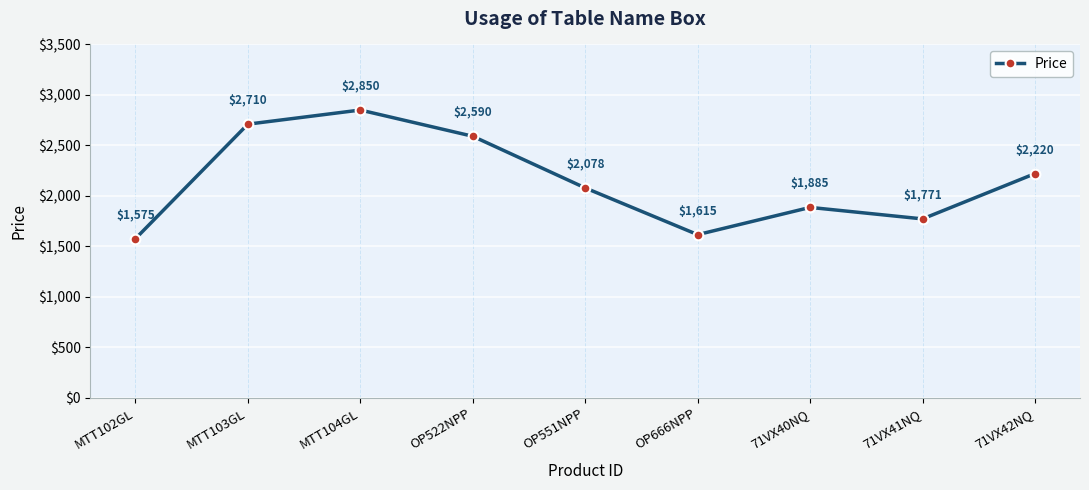

What is the difference between the values at MTT104GL and OP551NPP?

772